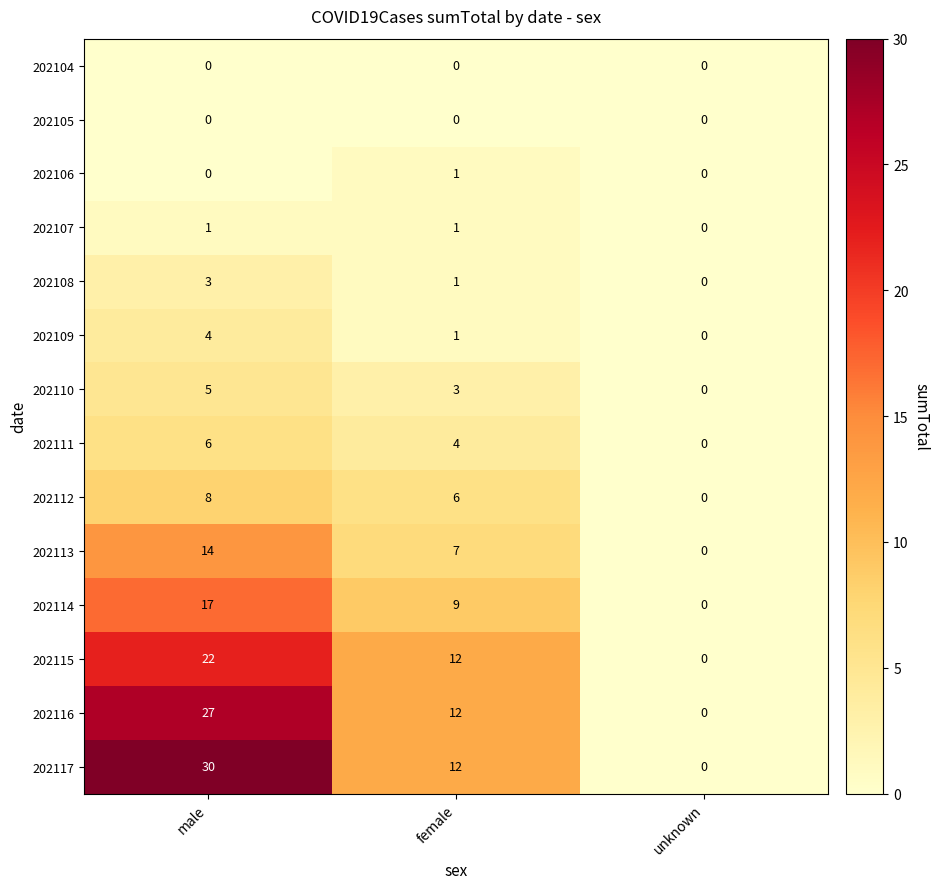

What is the difference between the 202116 values at female and male?

15